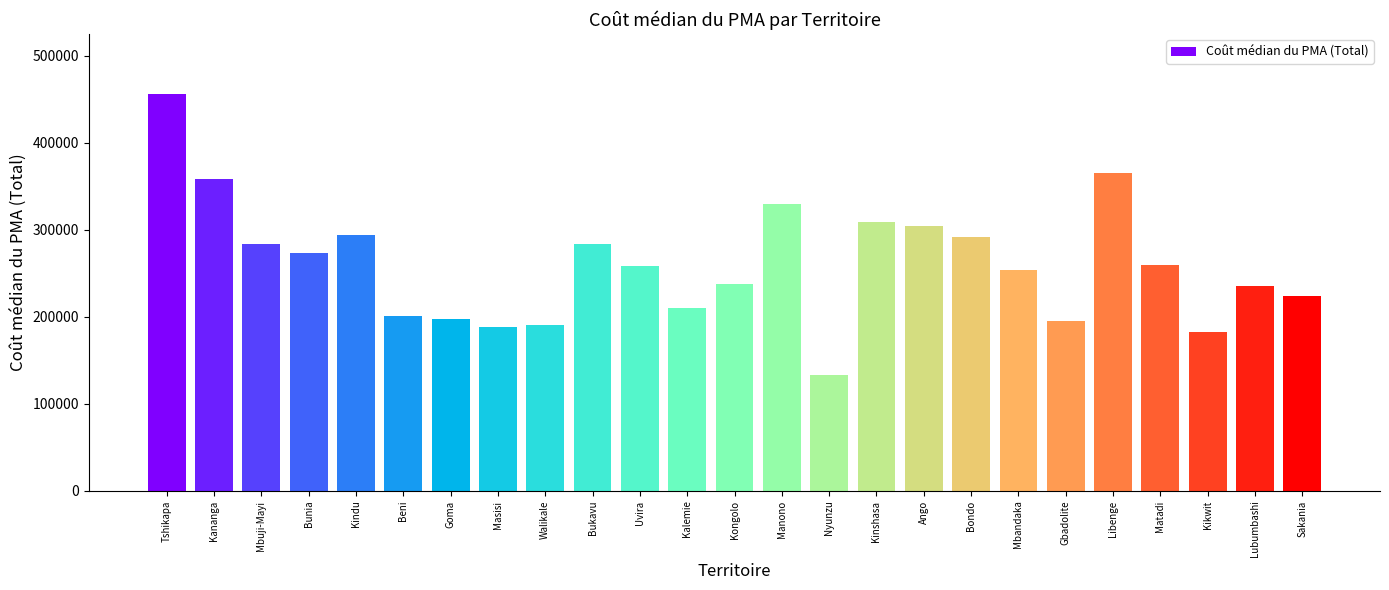

The chart shows a value of 271306.1 at Goma. True or false?

False